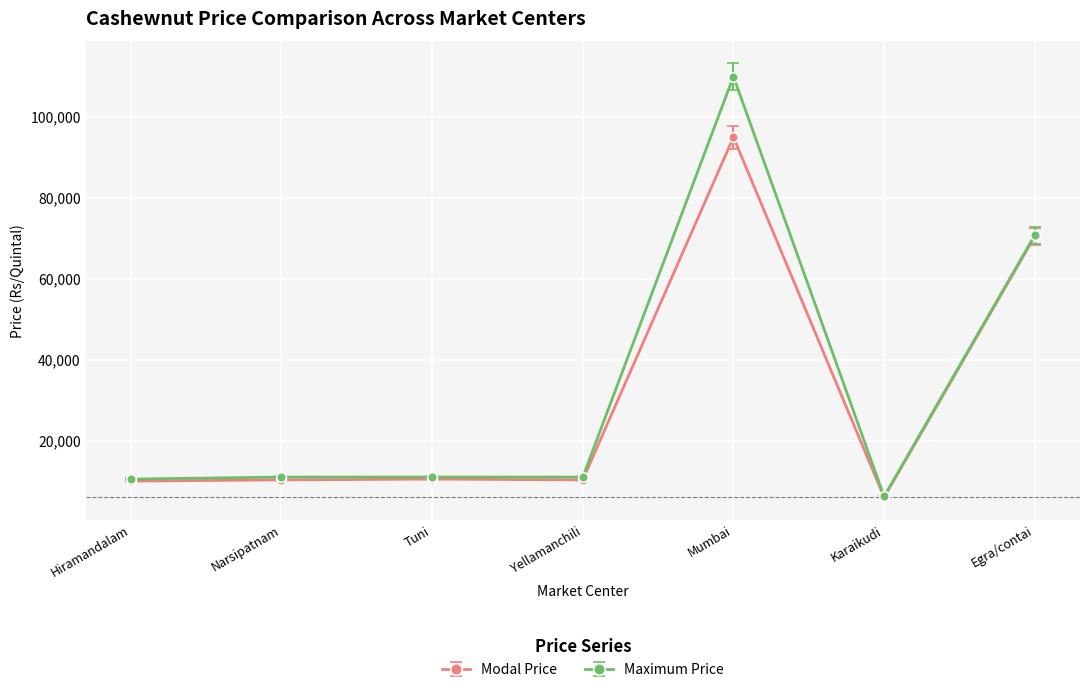

Rank the series by their maximum value, from highest to lowest.

Maximum Price, Modal Price